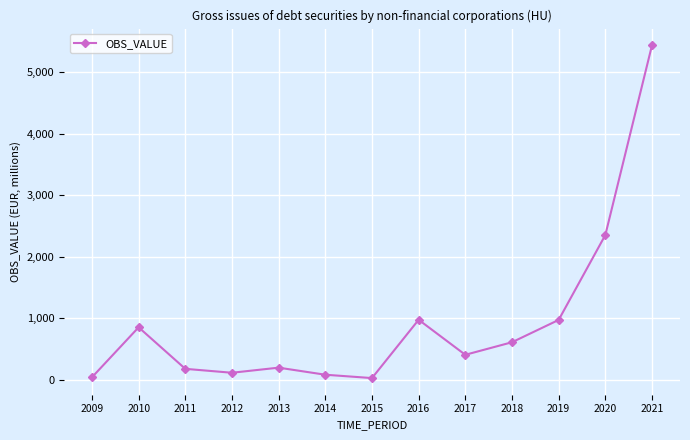

What is the difference between the maximum and minimum values?

5417.3